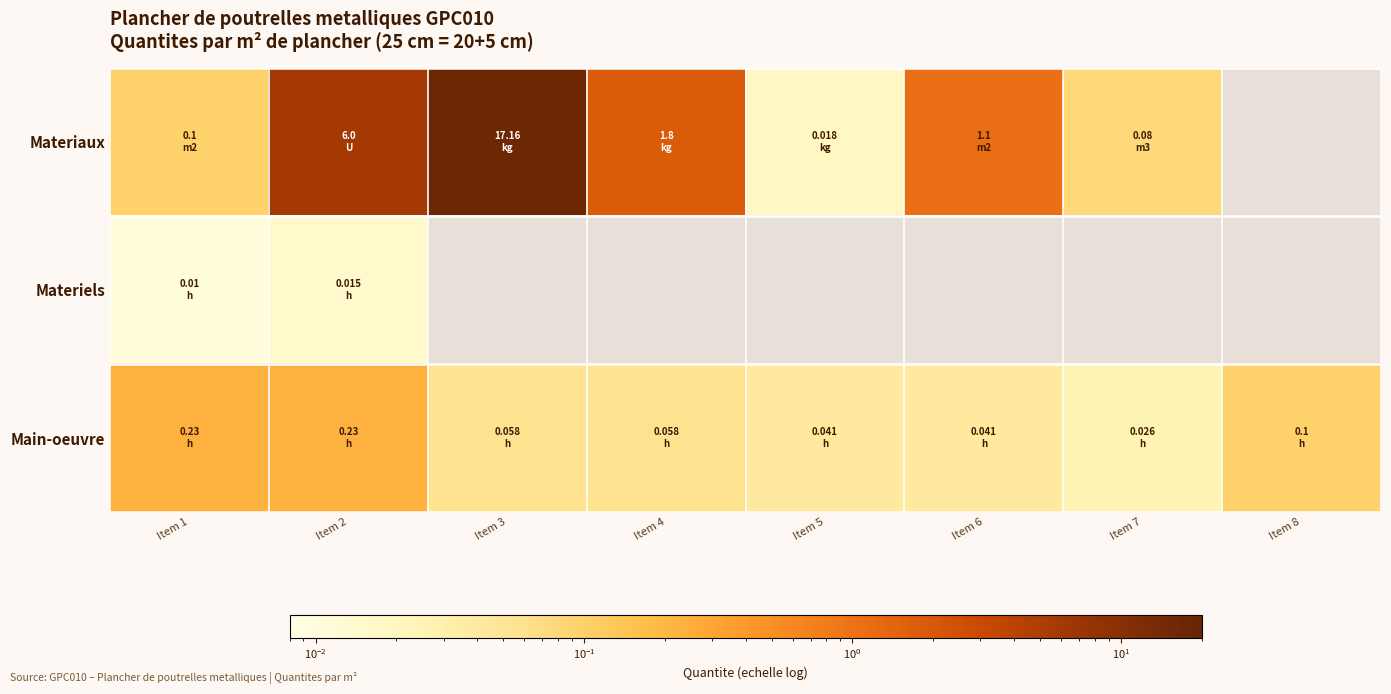

Which series changed the most between Item 5 and Item 8?

Main-oeuvre